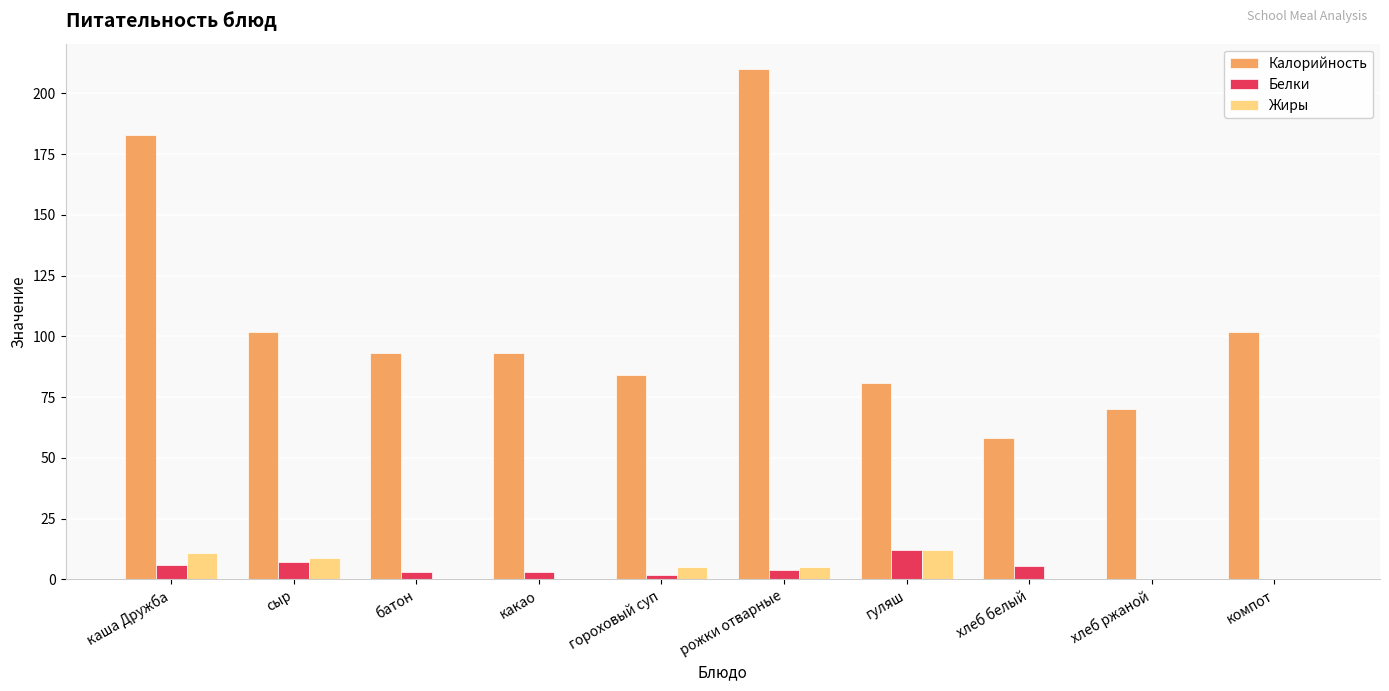

What is the total value across all series at рожки отварные?

219.0